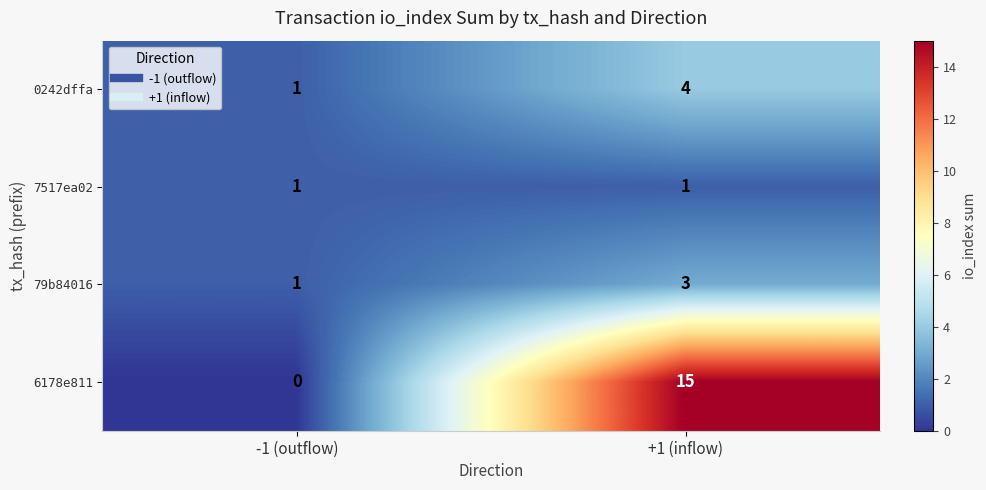

At +1 (inflow), list the series in order from smallest to largest.

7517ea02, 79b84016, 0242dffa, 6178e811